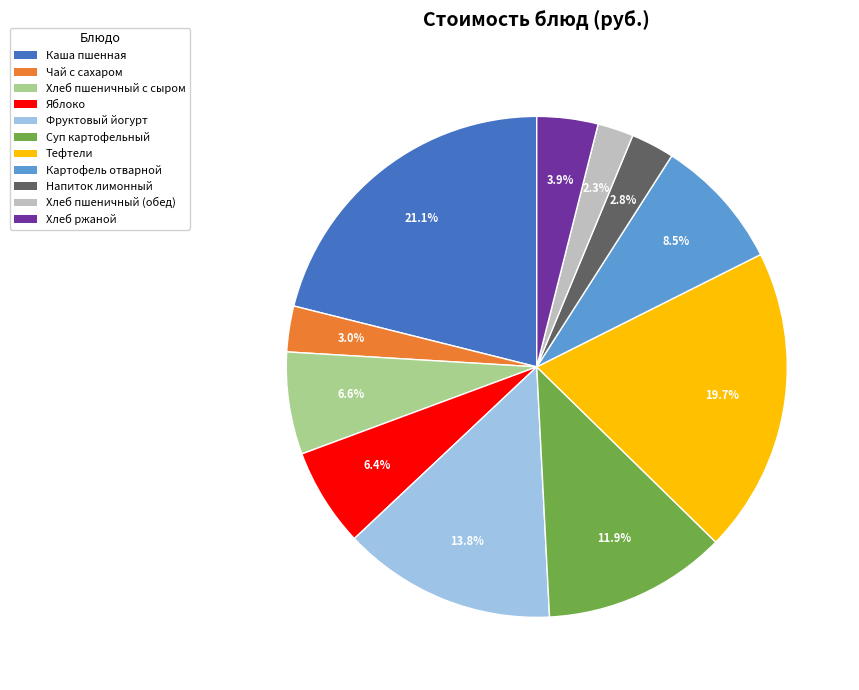

Is there any slice that represents more than half of the pie?

No